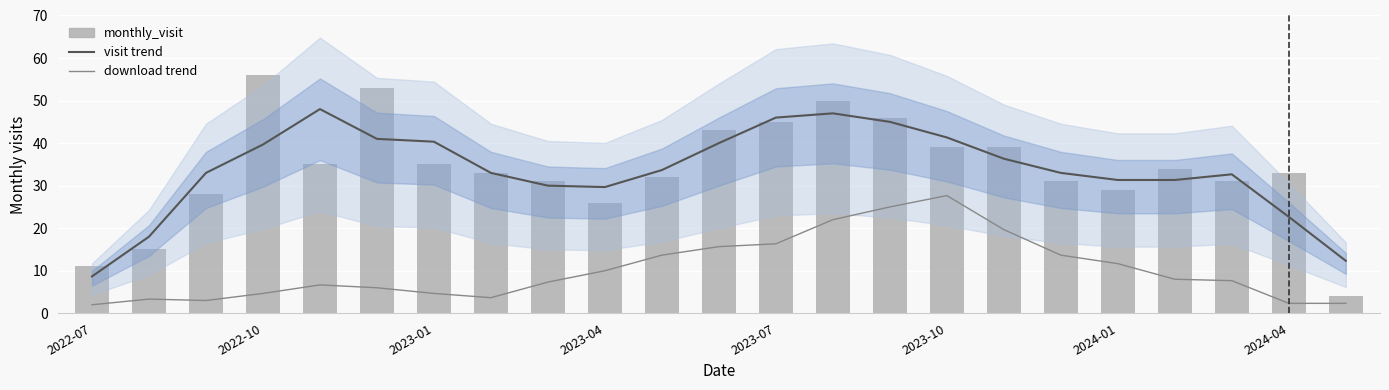

What is the minimum value shown in the chart?

2.0